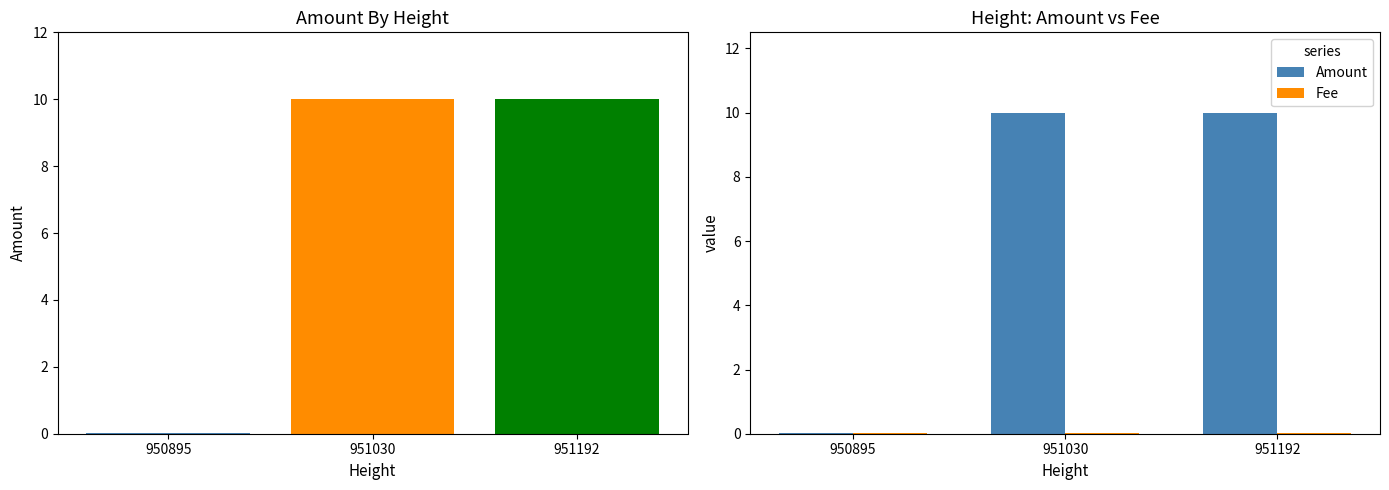

What is the difference between the highest and lowest values at 951192?

10.0